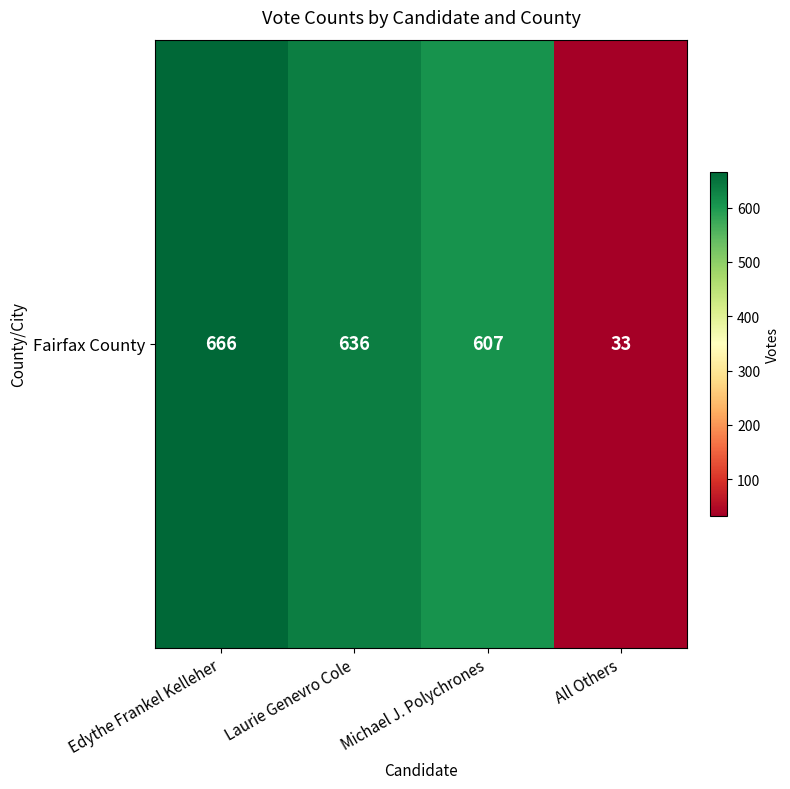

Rank the categories by value from highest to lowest.

Edythe Frankel Kelleher, Laurie Genevro Cole, Michael J. Polychrones, All Others